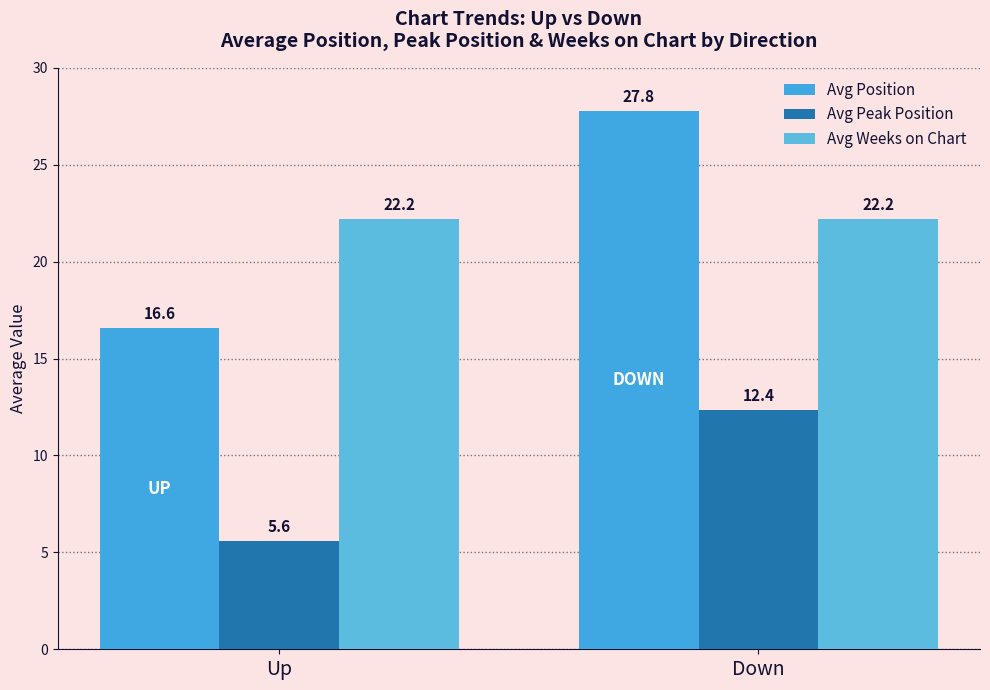

The value of Avg Peak Position at Down is 12.4. True or false?

True